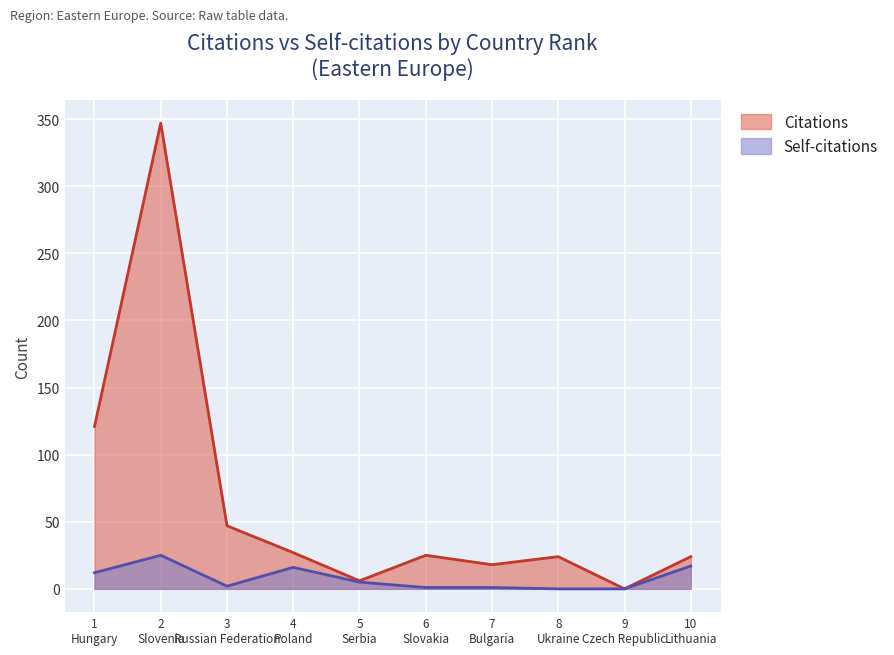

Which series has the largest total across all categories?

Citations